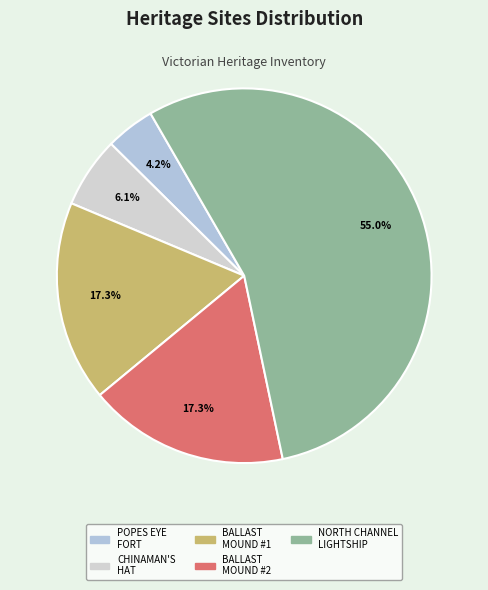

How many slices are in this pie chart?

5